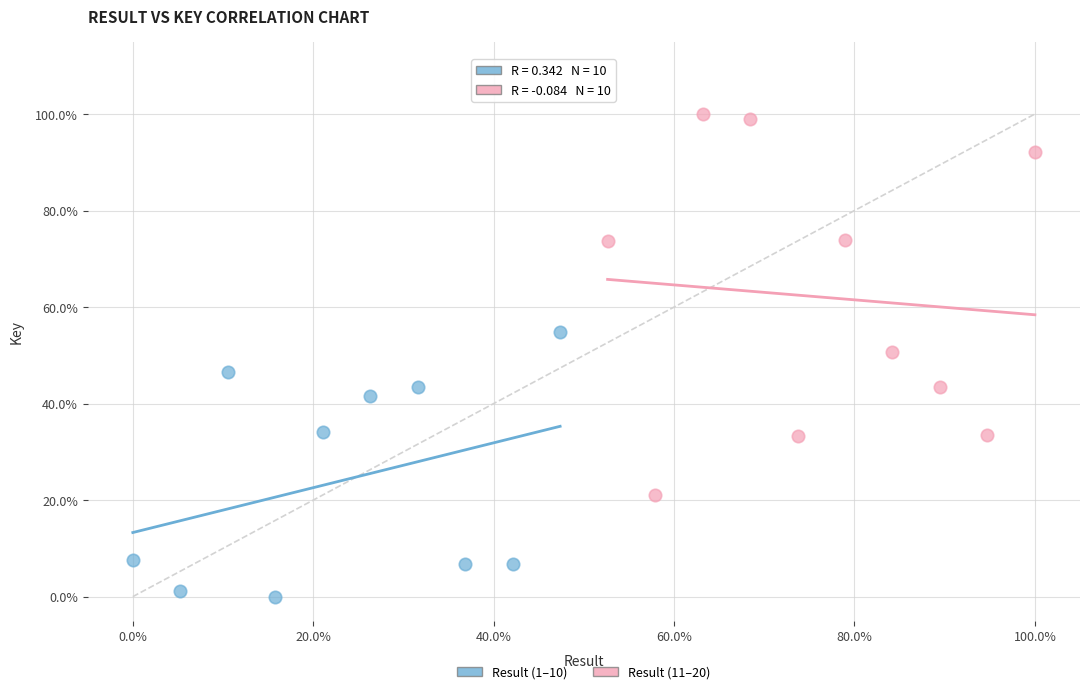

Which series reaches the maximum Y coordinate?

Result (11–20)